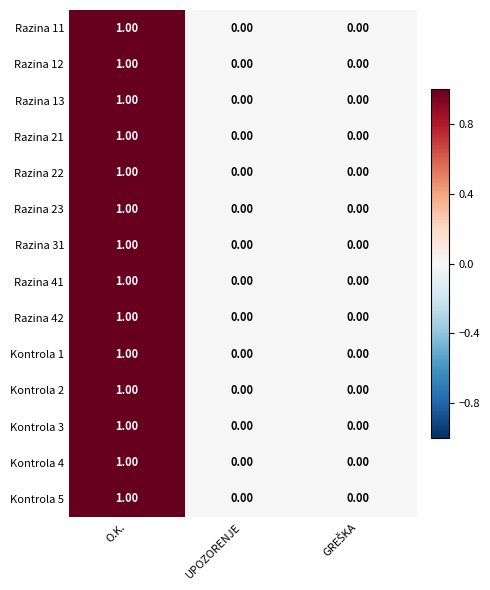

At which label does Razina 23 reach its peak?

O.K.